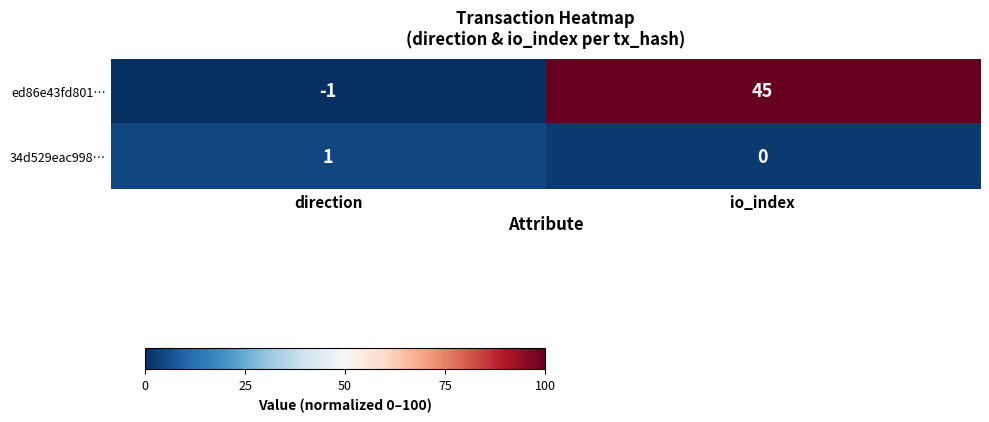

Reading right to left, list all the values displayed in this chart.

ed86e43fd801…: io_index=45	direction=-1
34d529eac998…: io_index=0	direction=1